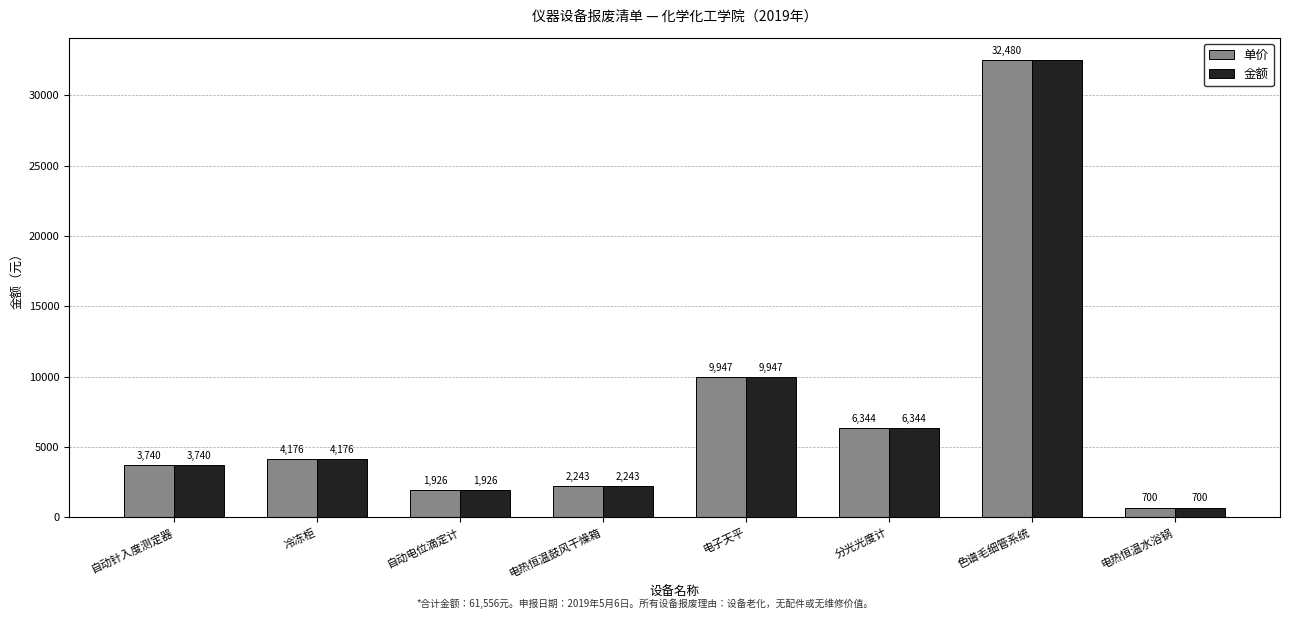

At which label is 单价 closest to 16590?

电子天平